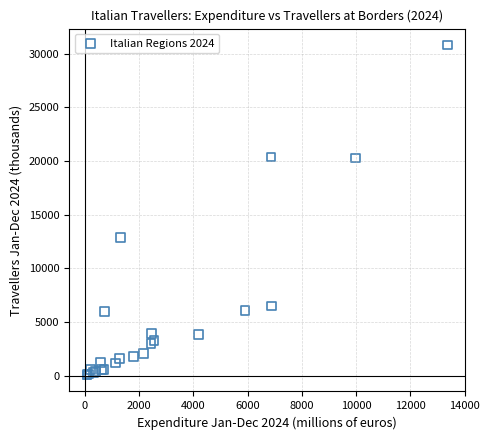

What Y value in the scatter plot is closest to 15433?

12855.5